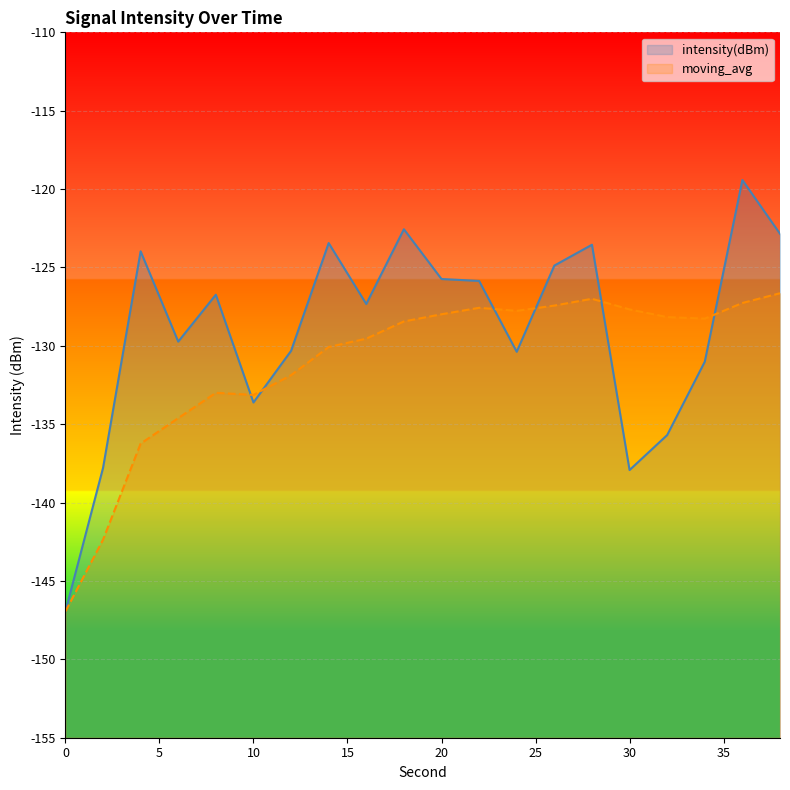

True or false: moving_avg has more than 2 interior local peaks.

True